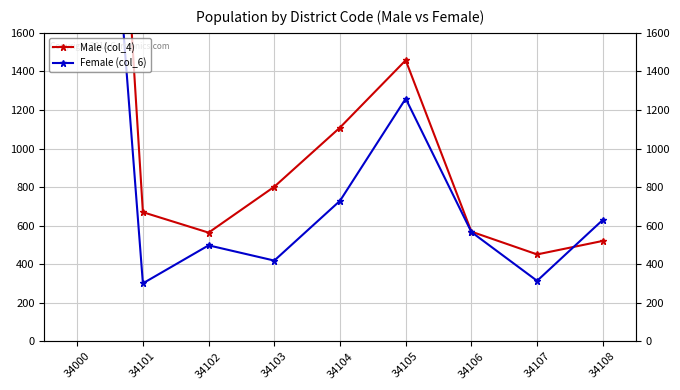

Rank the categories by Male (col_4) value from lowest to highest.

34107, 34108, 34102, 34106, 34101, 34103, 34104, 34105, 34000